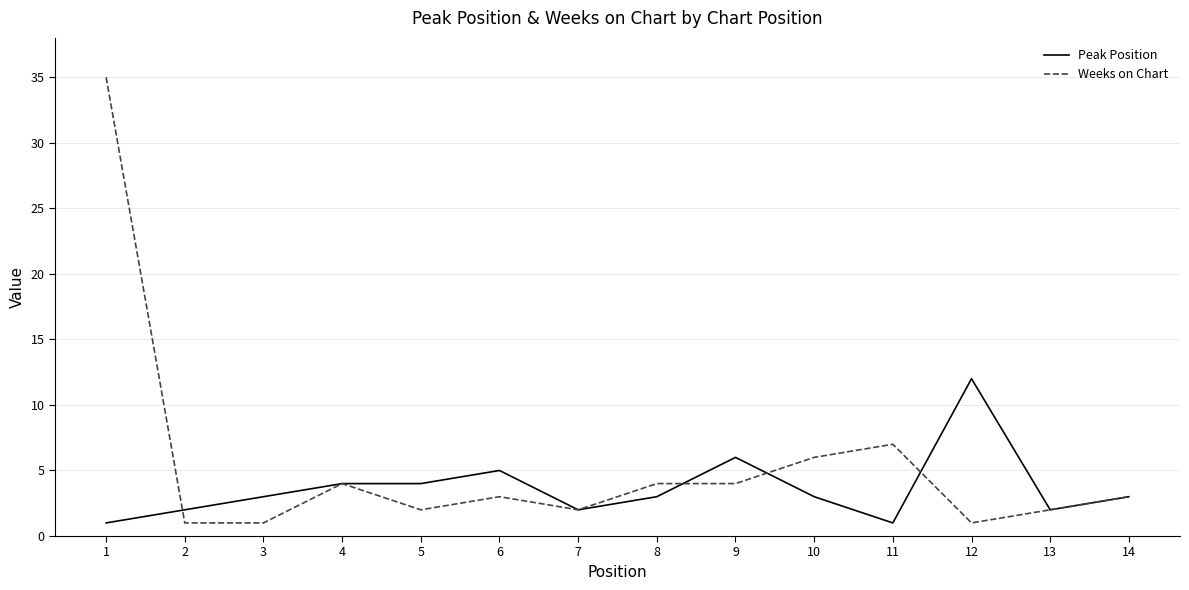

Where is Weeks on Chart nearest to the value 18?

11